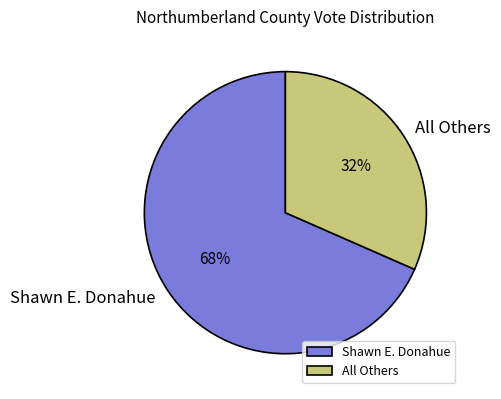

Rank the categories by value from lowest to highest.

All Others, Shawn E. Donahue